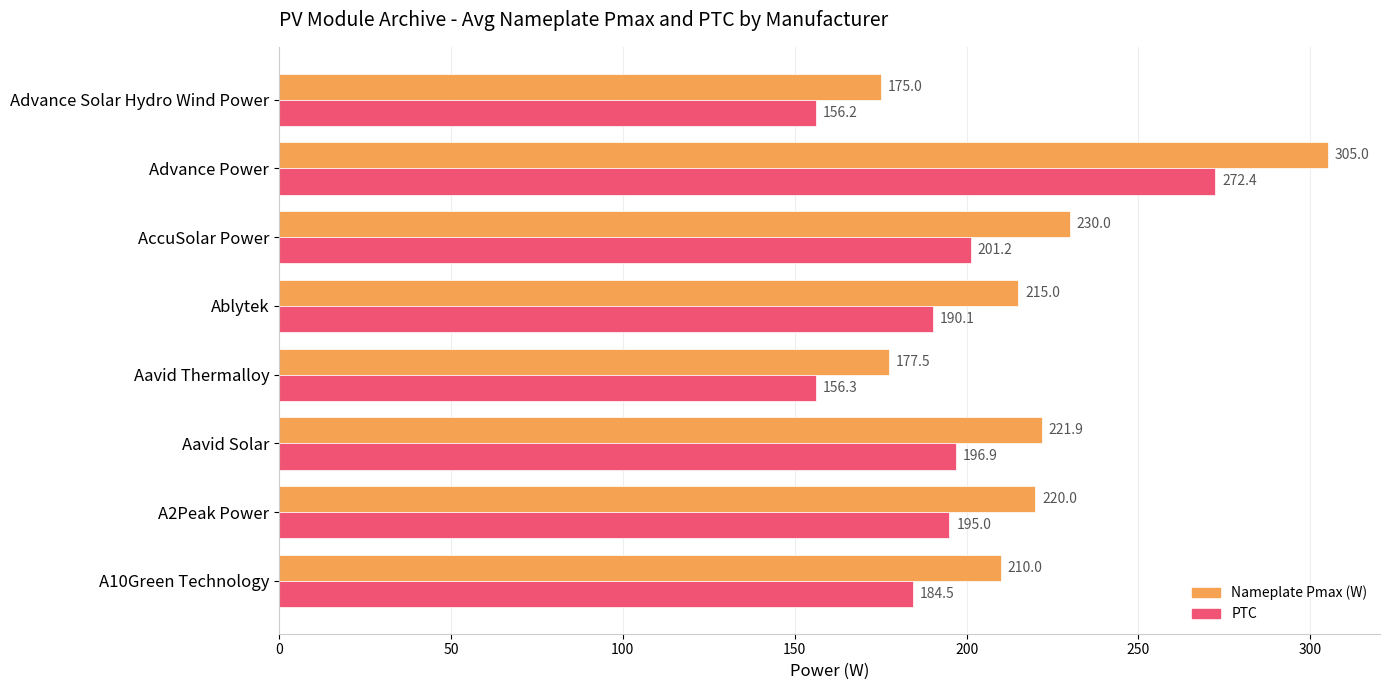

Count the number of data series in this chart.

2